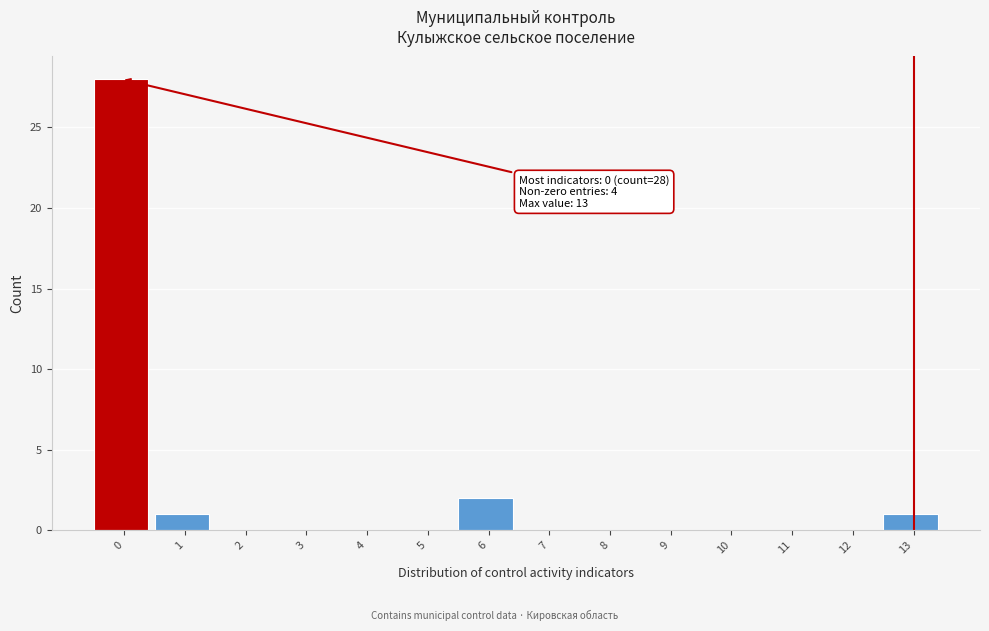

Reading left to right, extract all data points from this chart.

0=28	1=1	2=0	3=0	4=0	5=0	6=2	7=0	8=0	9=0	10=0	11=0	12=0	13=1